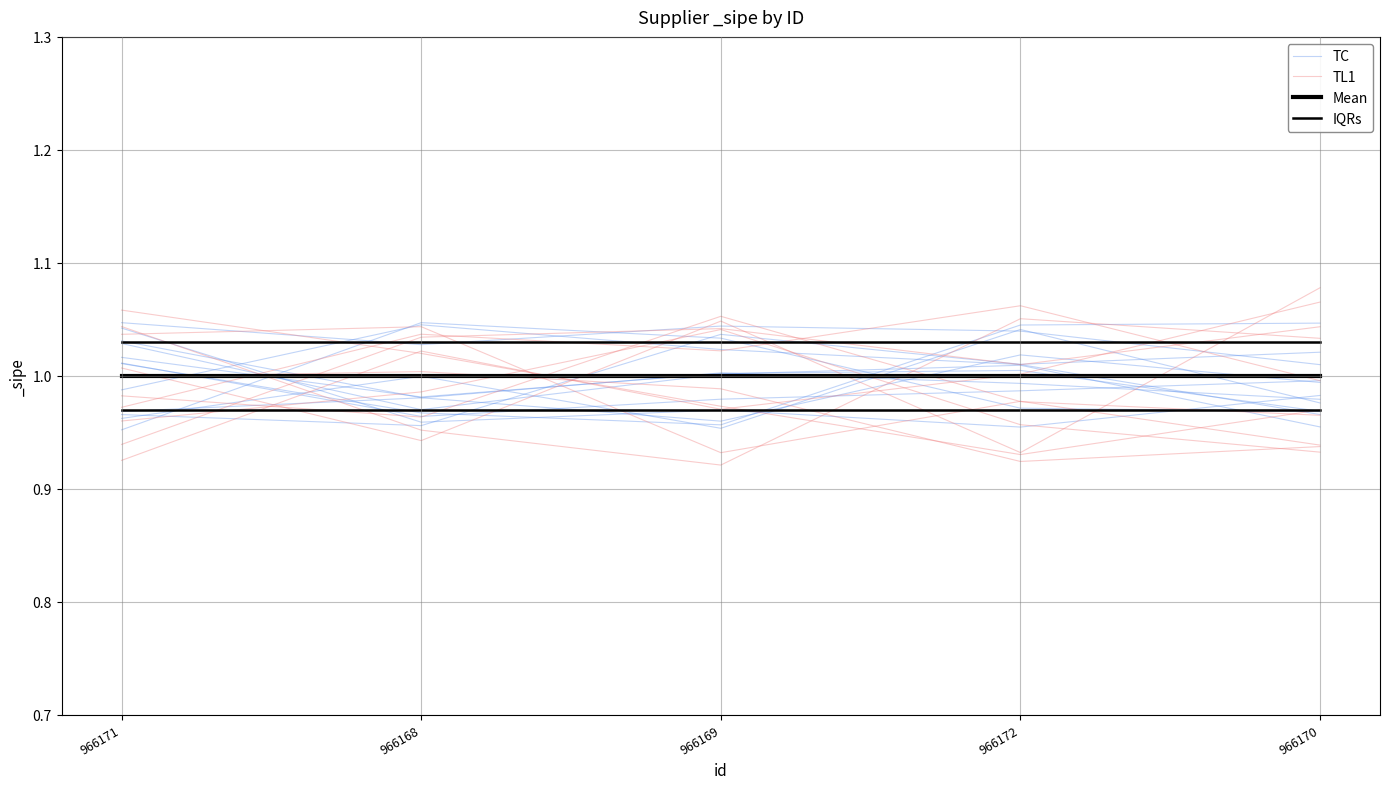

Which series has the largest total across all categories?

IQRs